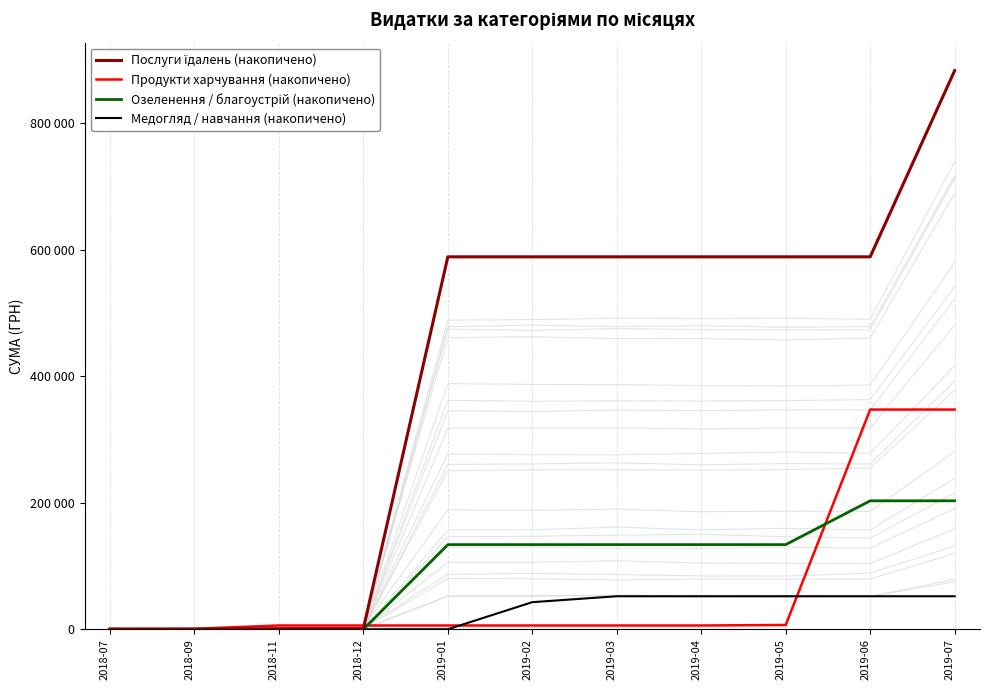

Is the value of Продукти харчування (накопичено) at 2019-04 greater than the value of Медогляд / навчання (накопичено) at 2019-06?

No